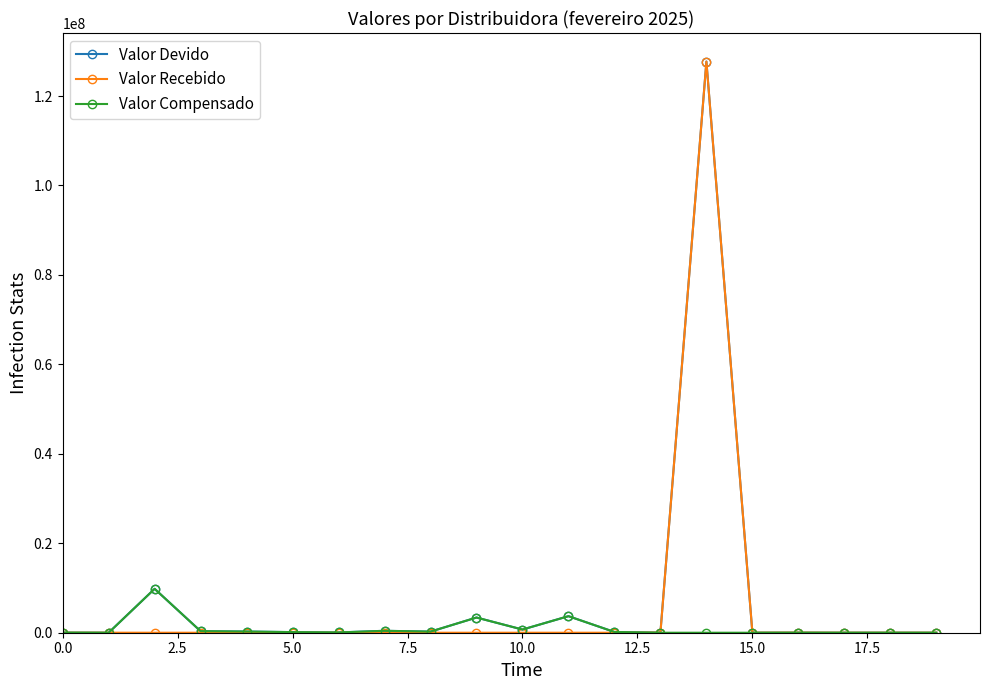

Is this an area chart (filled region under the line)?

No